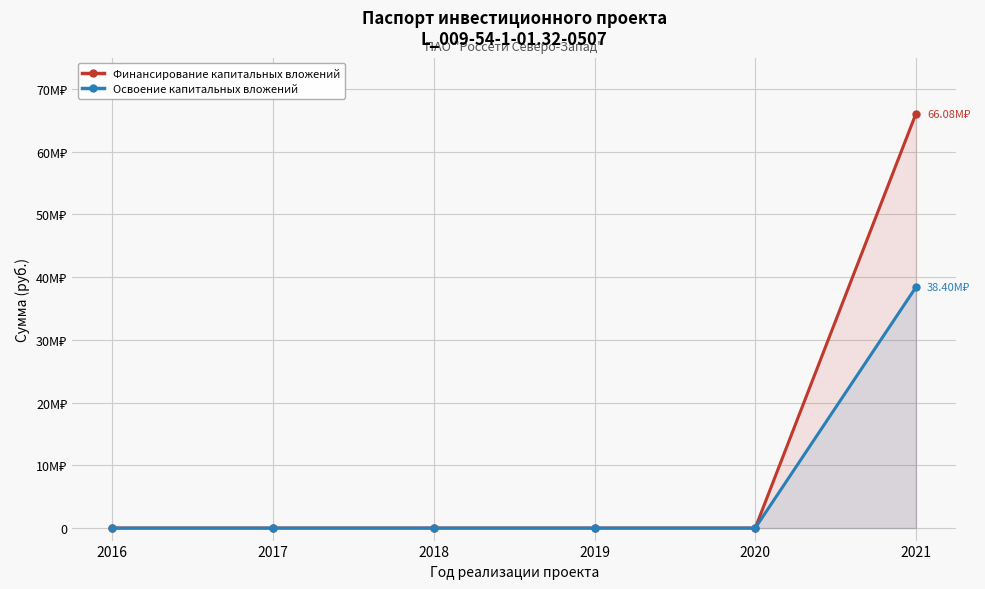

The value of Финансирование капитальных вложений at 2020 is 0. True or false?

True